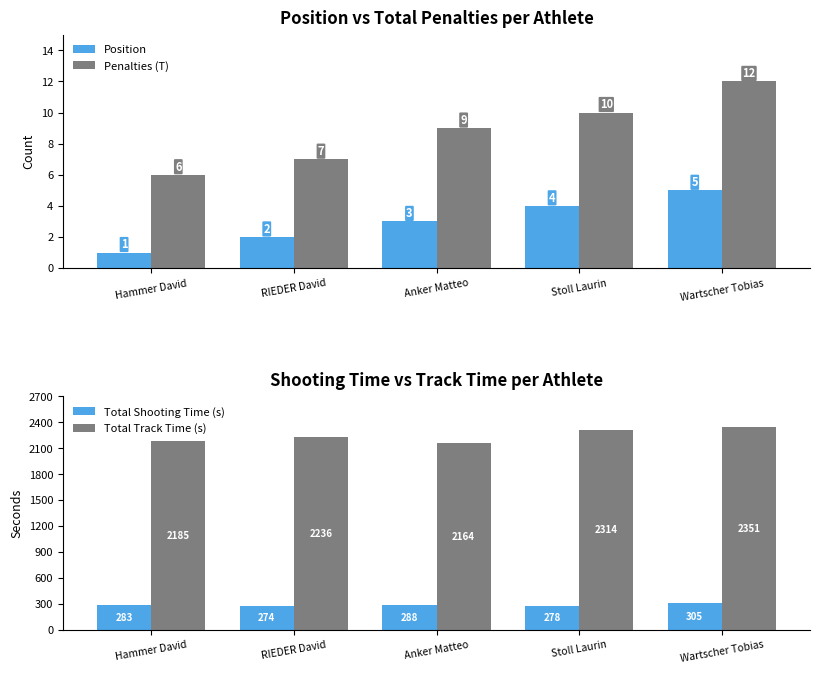

Reading left to right, what are all the values shown in this chart?

Position: Hammer David=1.0	RIEDER David=2.0	Anker Matteo=3.0	Stoll Laurin=4.0	Wartscher Tobias=5.0
Penalties (T): Hammer David=6.0	RIEDER David=7.0	Anker Matteo=9.0	Stoll Laurin=10.0	Wartscher Tobias=12.0
Total Shooting Time (s): Hammer David=283.2	RIEDER David=274.5	Anker Matteo=288.1	Stoll Laurin=278.4	Wartscher Tobias=305.0
Total Track Time (s): Hammer David=2184.8	RIEDER David=2235.7	Anker Matteo=2164.5	Stoll Laurin=2314.5	Wartscher Tobias=2351.0